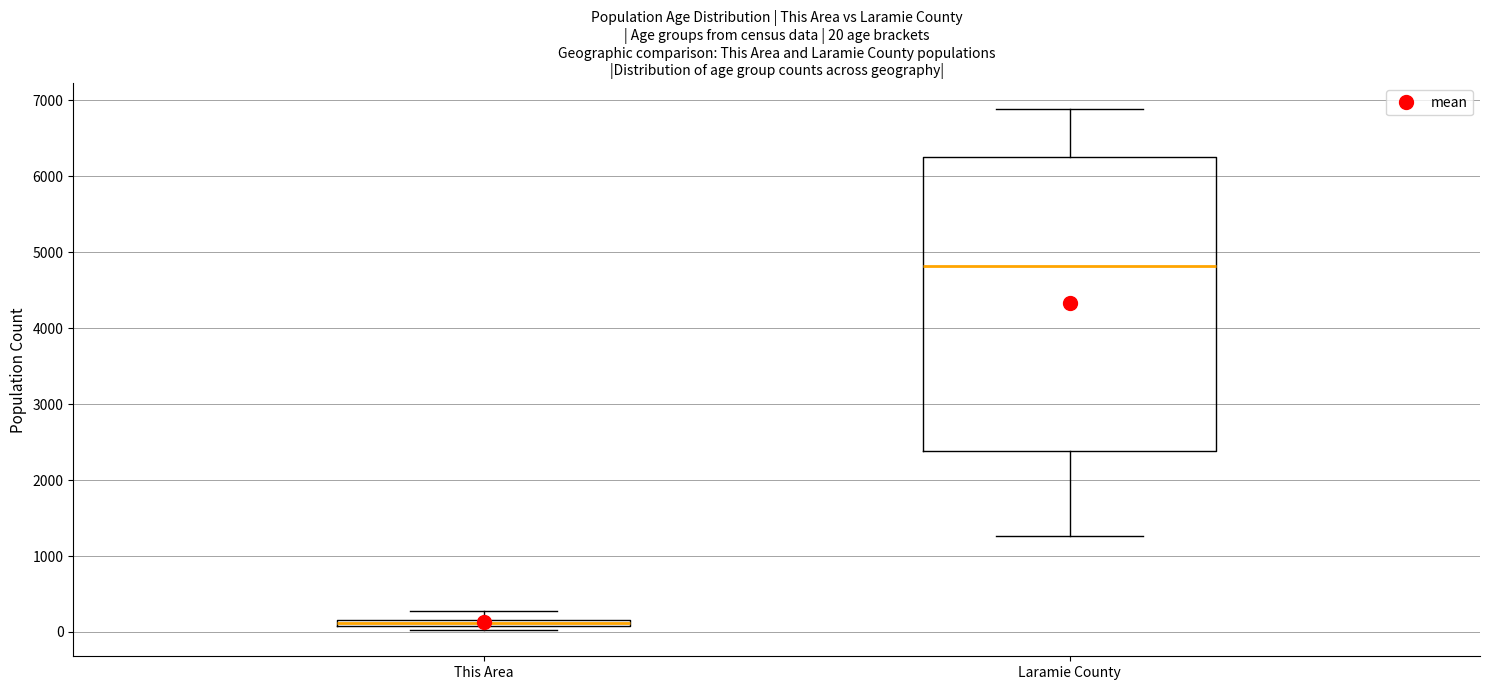

Which box has the highest median line?

Laramie County